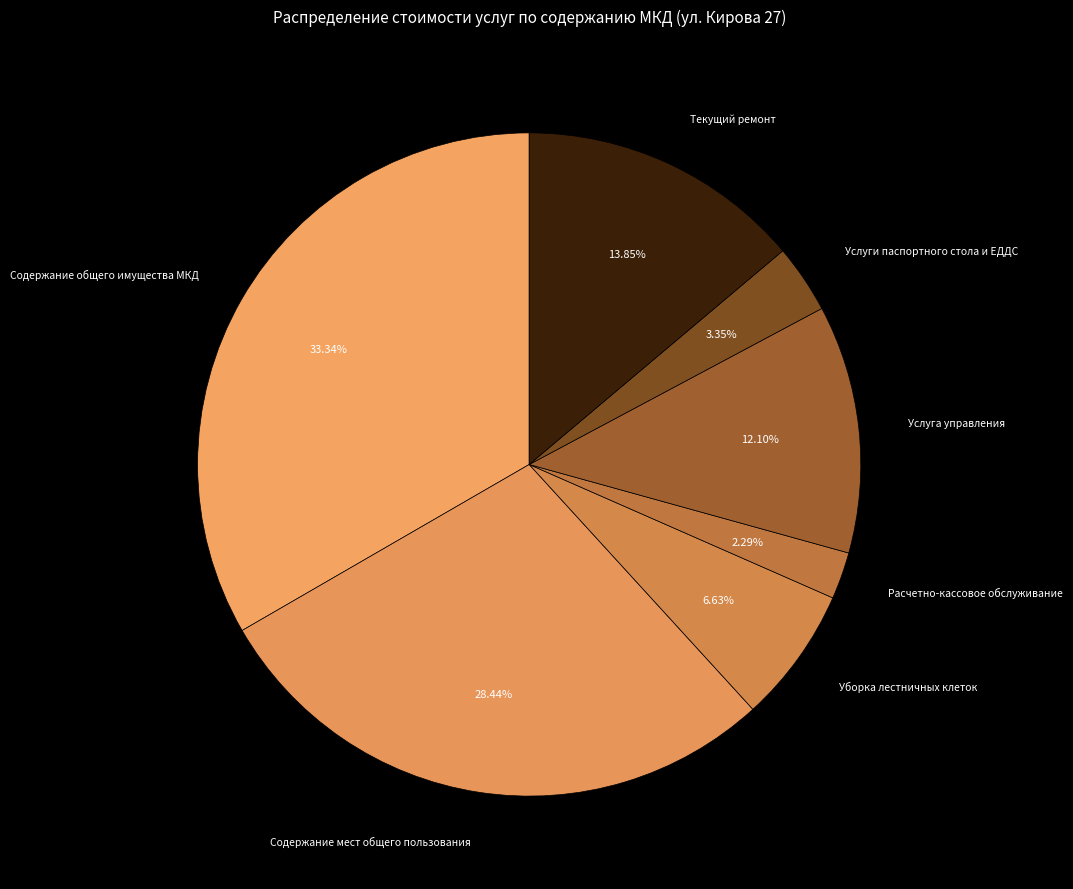

Which slice is the smallest?

Расчетно-кассовое обслуживание